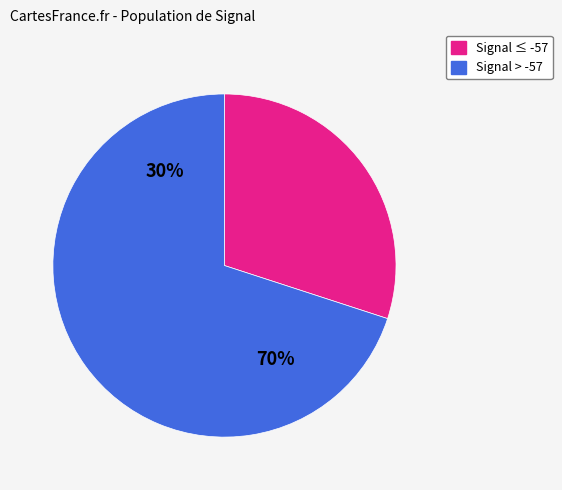

Does -57 account for over 50% of the chart?

No